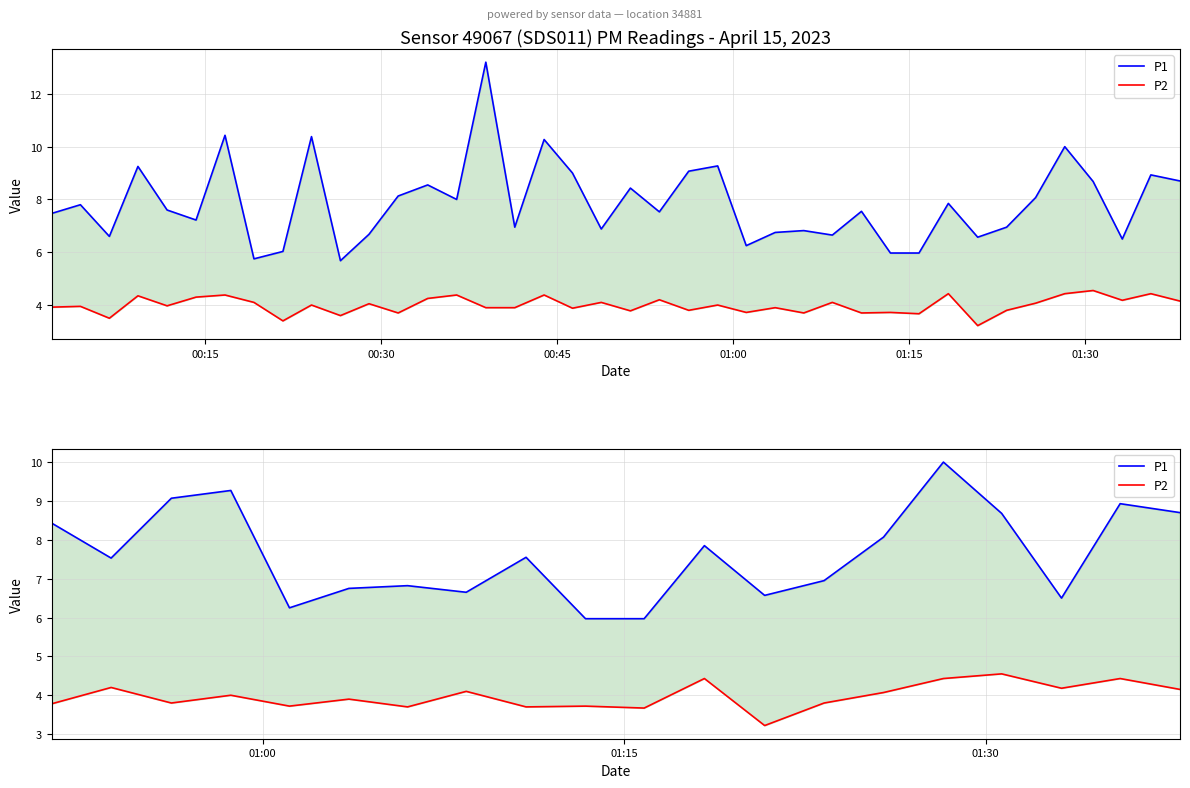

What is the average value of the P2 series?

4.0